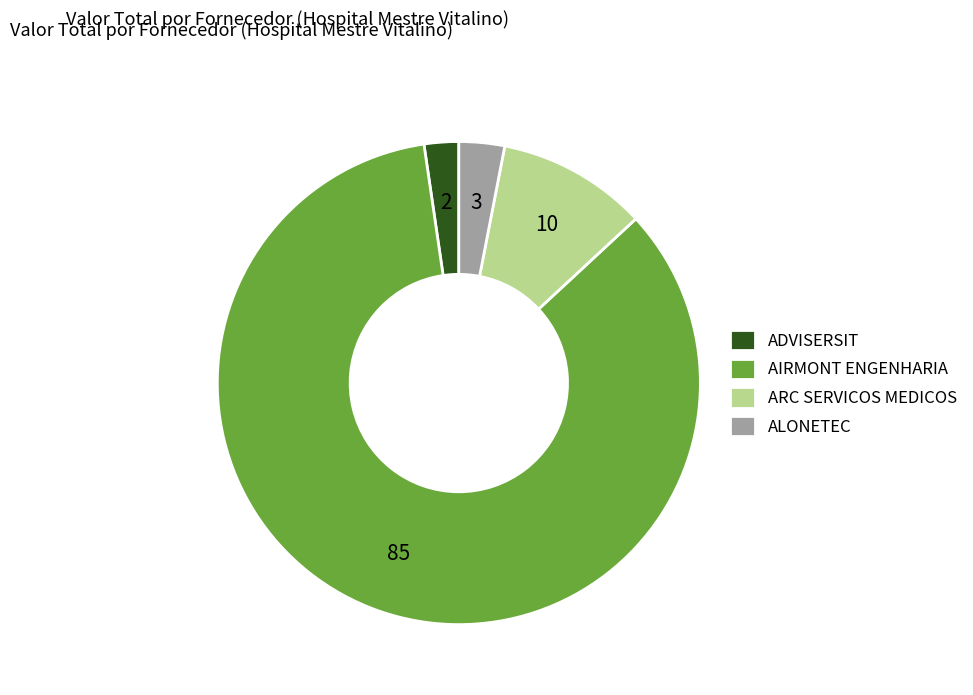

Which category has the smallest portion of the pie?

ADVISERSIT